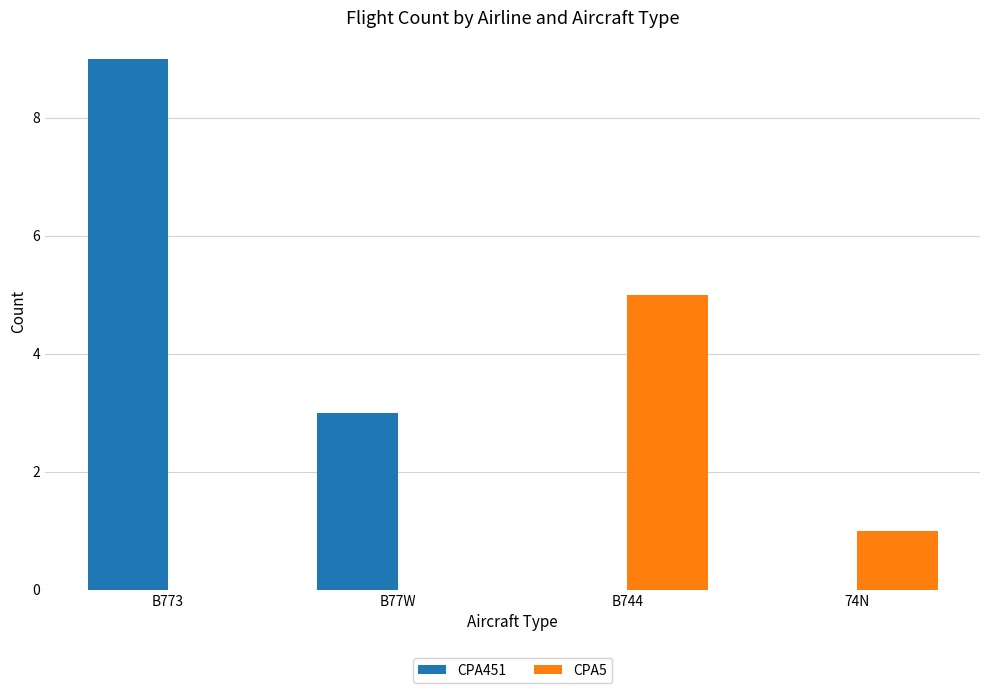

The CPA5 series shows 5 at B744. True or false?

True